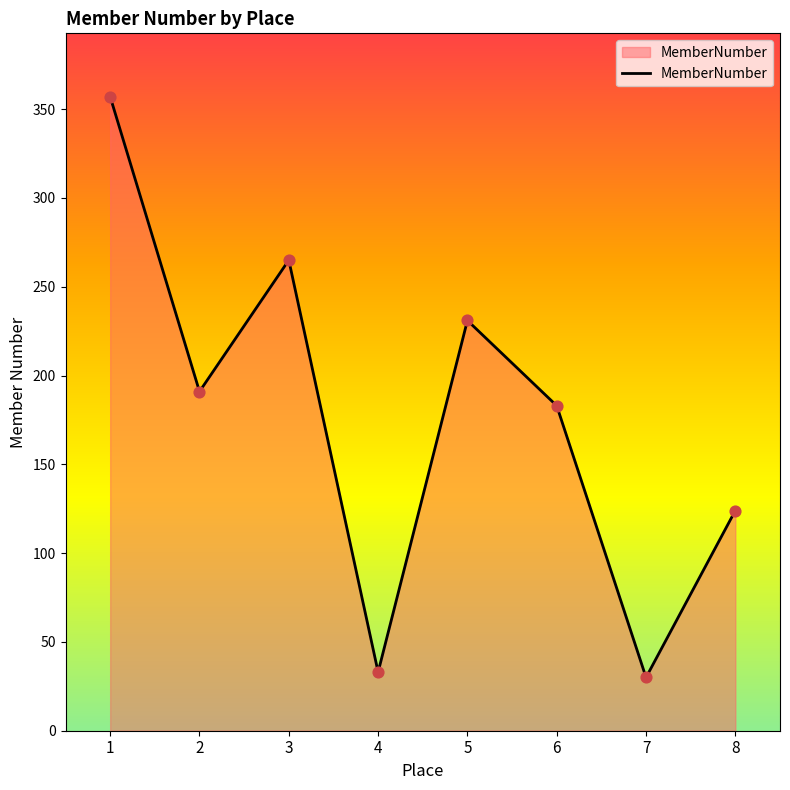

Approximately how many times larger is the value at 8 compared to 2?

0.6